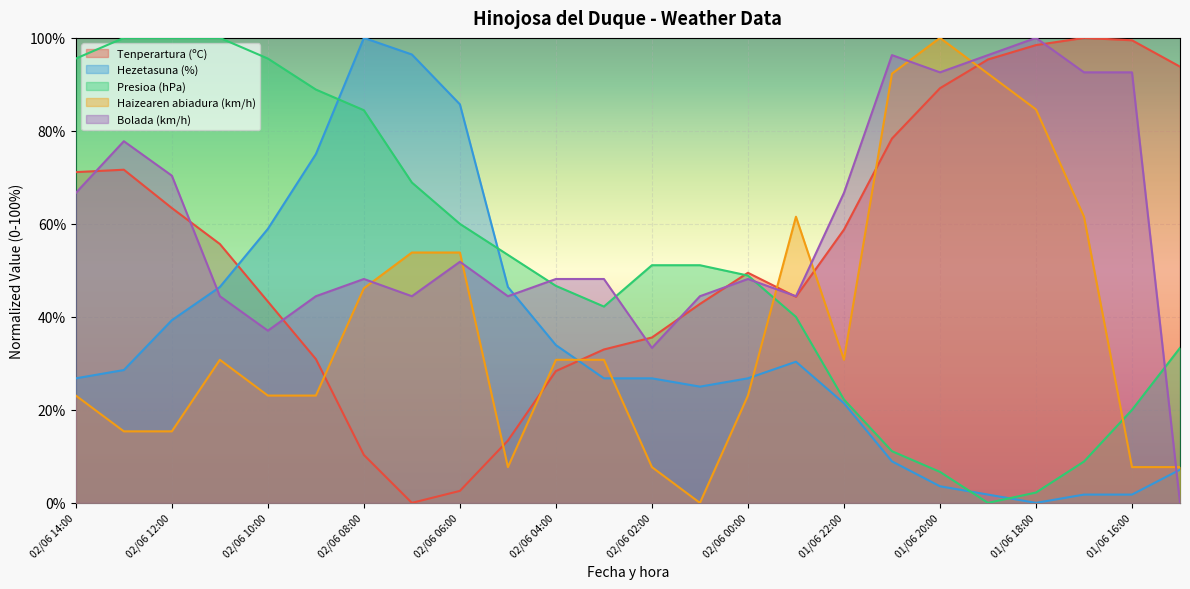

Reading left to right, list all the values displayed in this chart.

Tenperartura (ºC): 02/06 14:00=71.1	02/06 13:00=71.6	02/06 12:00=63.4	02/06 11:00=55.7	02/06 10:00=43.3	02/06 09:00=30.9	02/06 08:00=10.3	02/06 07:00=0.0	02/06 06:00=2.6	02/06 05:00=13.4	02/06 04:00=28.4	02/06 03:00=33.0	02/06 02:00=35.6	02/06 01:00=42.8	02/06 00:00=49.5	01/06 23:00=44.3	01/06 22:00=58.8	01/06 21:00=78.4	01/06 20:00=89.2	01/06 19:00=95.4	01/06 18:00=98.5	01/06 17:00=100.0	01/06 16:00=99.5	01/06 15:00=93.8
Hezetasuna (%): 02/06 14:00=26.8	02/06 13:00=28.6	02/06 12:00=39.3	02/06 11:00=46.4	02/06 10:00=58.9	02/06 09:00=75.0	02/06 08:00=100.0	02/06 07:00=96.4	02/06 06:00=85.7	02/06 05:00=46.4	02/06 04:00=33.9	02/06 03:00=26.8	02/06 02:00=26.8	02/06 01:00=25.0	02/06 00:00=26.8	01/06 23:00=30.4	01/06 22:00=21.4	01/06 21:00=8.9	01/06 20:00=3.6	01/06 19:00=1.8	01/06 18:00=0.0	01/06 17:00=1.8	01/06 16:00=1.8	01/06 15:00=7.1
Presioa (hPa): 02/06 14:00=95.6	02/06 13:00=100.0	02/06 12:00=100.0	02/06 11:00=100.0	02/06 10:00=95.6	02/06 09:00=88.9	02/06 08:00=84.4	02/06 07:00=68.9	02/06 06:00=60.0	02/06 05:00=53.3	02/06 04:00=46.7	02/06 03:00=42.2	02/06 02:00=51.1	02/06 01:00=51.1	02/06 00:00=48.9	01/06 23:00=40.0	01/06 22:00=22.2	01/06 21:00=11.1	01/06 20:00=6.7	01/06 19:00=0.0	01/06 18:00=2.2	01/06 17:00=8.9	01/06 16:00=20.0	01/06 15:00=33.3
Haizearen abiadura (km/h): 02/06 14:00=23.1	02/06 13:00=15.4	02/06 12:00=15.4	02/06 11:00=30.8	02/06 10:00=23.1	02/06 09:00=23.1	02/06 08:00=46.2	02/06 07:00=53.8	02/06 06:00=53.8	02/06 05:00=7.7	02/06 04:00=30.8	02/06 03:00=30.8	02/06 02:00=7.7	02/06 01:00=0.0	02/06 00:00=23.1	01/06 23:00=61.5	01/06 22:00=30.8	01/06 21:00=92.3	01/06 20:00=100.0	01/06 19:00=92.3	01/06 18:00=84.6	01/06 17:00=61.5	01/06 16:00=7.7	01/06 15:00=7.7
Bolada (km/h): 02/06 14:00=66.7	02/06 13:00=77.8	02/06 12:00=70.4	02/06 11:00=44.4	02/06 10:00=37.0	02/06 09:00=44.4	02/06 08:00=48.1	02/06 07:00=44.4	02/06 06:00=51.9	02/06 05:00=44.4	02/06 04:00=48.1	02/06 03:00=48.1	02/06 02:00=33.3	02/06 01:00=44.4	02/06 00:00=48.1	01/06 23:00=44.4	01/06 22:00=66.7	01/06 21:00=96.3	01/06 20:00=92.6	01/06 19:00=96.3	01/06 18:00=100.0	01/06 17:00=92.6	01/06 16:00=92.6	01/06 15:00=0.0